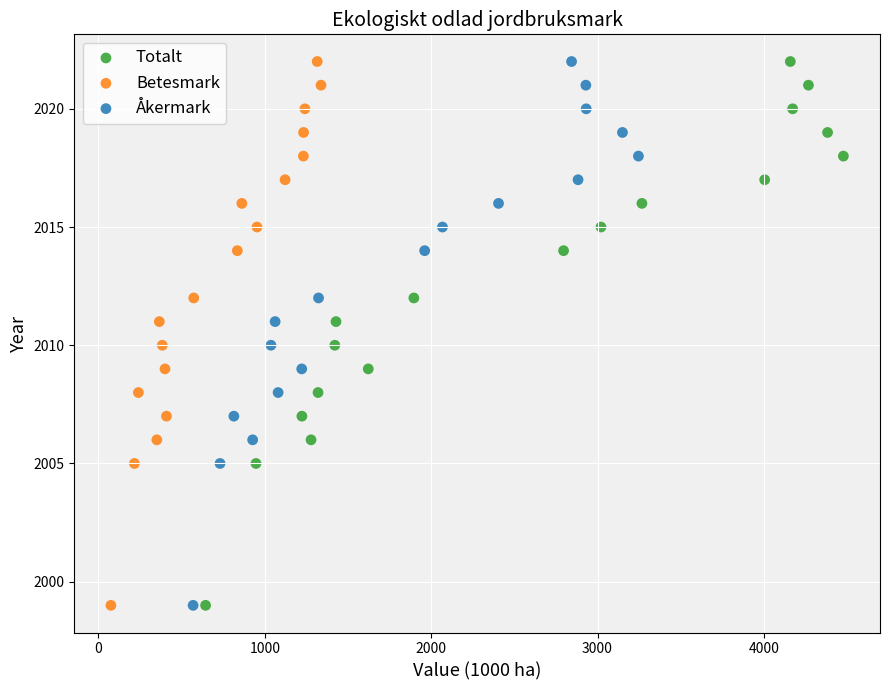

What are all the series names shown in the legend?

Totalt, Betesmark, Åkermark